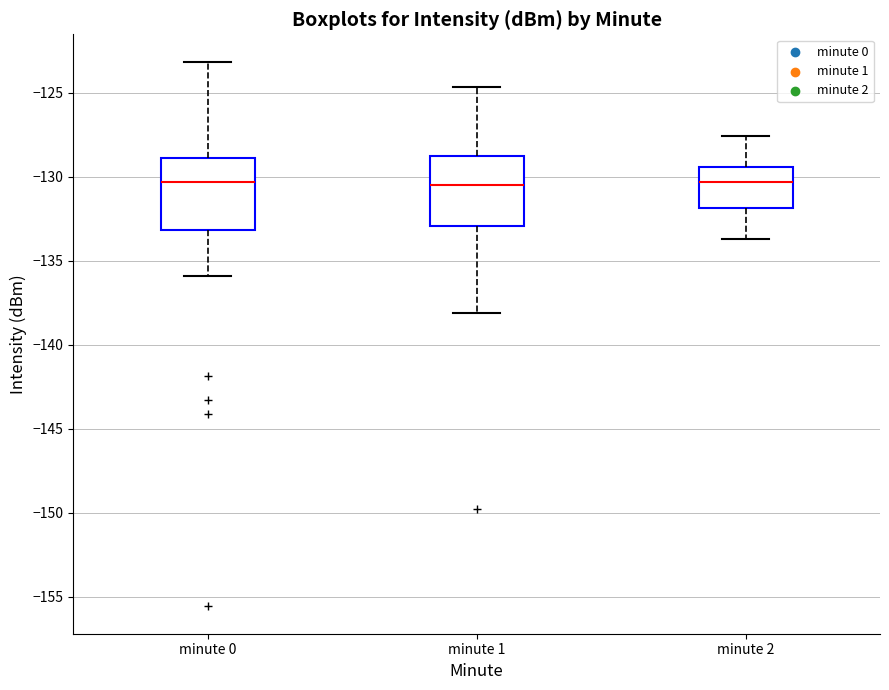

Reading left to right, transcribe this box plot: for each box, give where its median line is, the range the box spans, and where its two whiskers end, as read against the y-axis. The values are not printed on the chart, so give them approximately, as read against the axis.

minute 0: median -130.5, box -133.0 to -129.0, whiskers -136.0 to -123.0
minute 1: median -130.5, box -133.0 to -129.0, whiskers -138.0 to -124.5
minute 2: median -130.5, box -132.0 to -129.5, whiskers -133.5 to -127.5